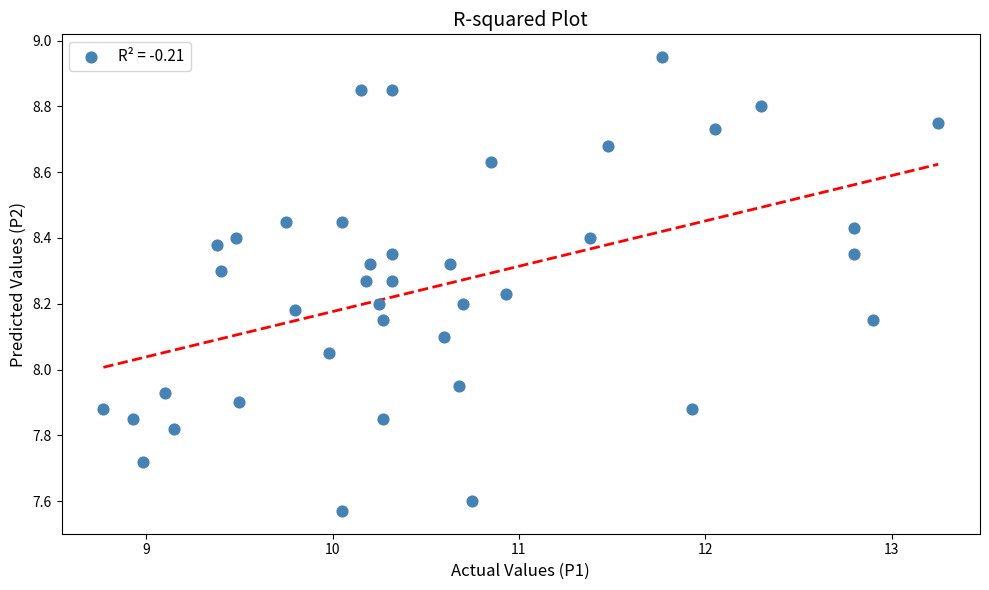

What is the range of Y values (max minus min)?

1.4